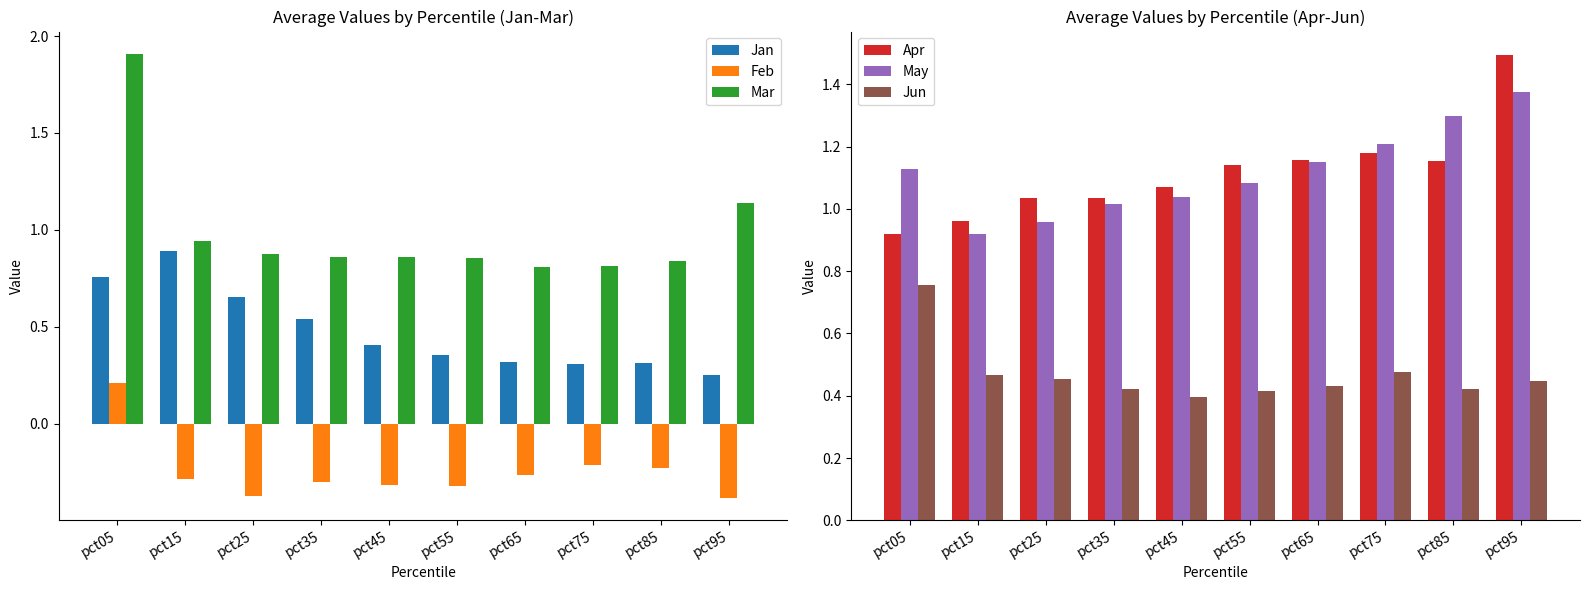

What is the maximum value for Jun?

0.8